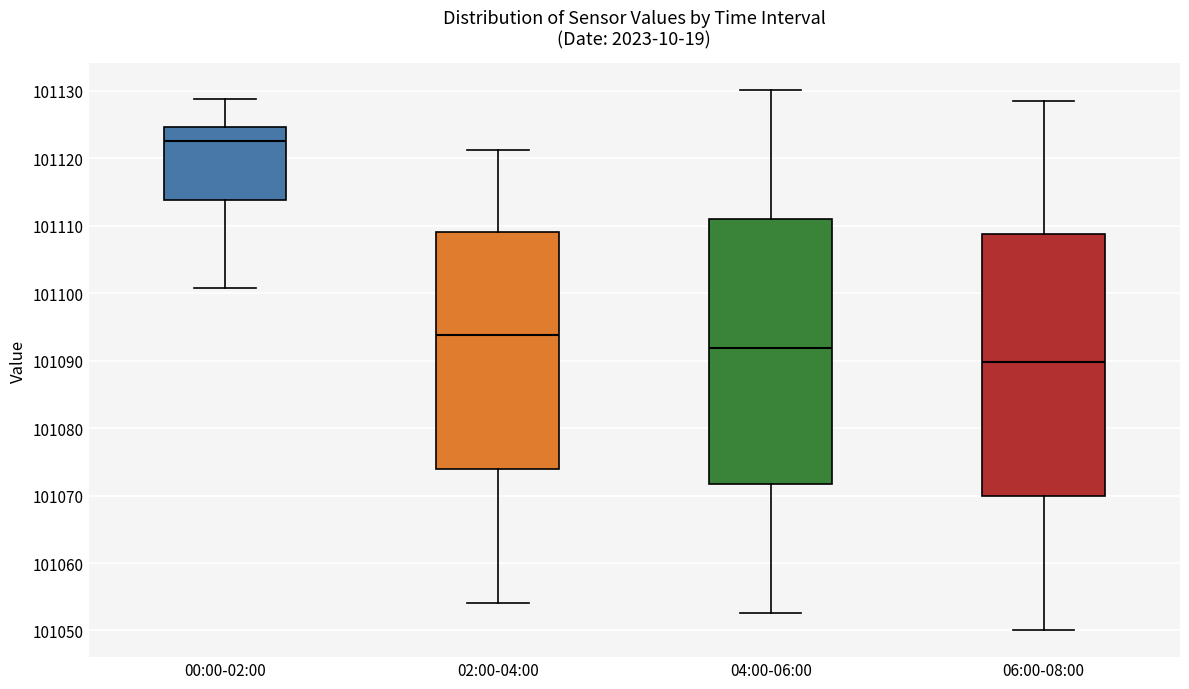

Reading left to right, transcribe this box plot: for each box, give where its median line is, the range the box spans, and where its two whiskers end, as read against the y-axis. The values are not printed on the chart, so give them approximately, as read against the axis.

00:00-02:00: median 101122, box 101114 to 101125, whiskers 101101 to 101129
02:00-04:00: median 101094, box 101074 to 101109, whiskers 101054 to 101121
04:00-06:00: median 101092, box 101072 to 101111, whiskers 101053 to 101130
06:00-08:00: median 101090, box 101070 to 101109, whiskers 101050 to 101129